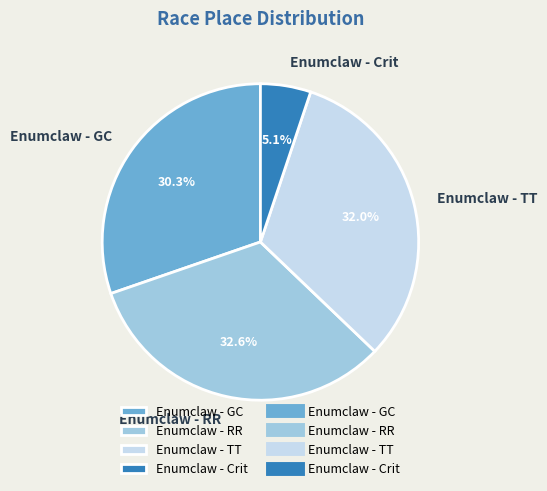

Which category has the biggest portion of the pie?

Enumclaw - RR